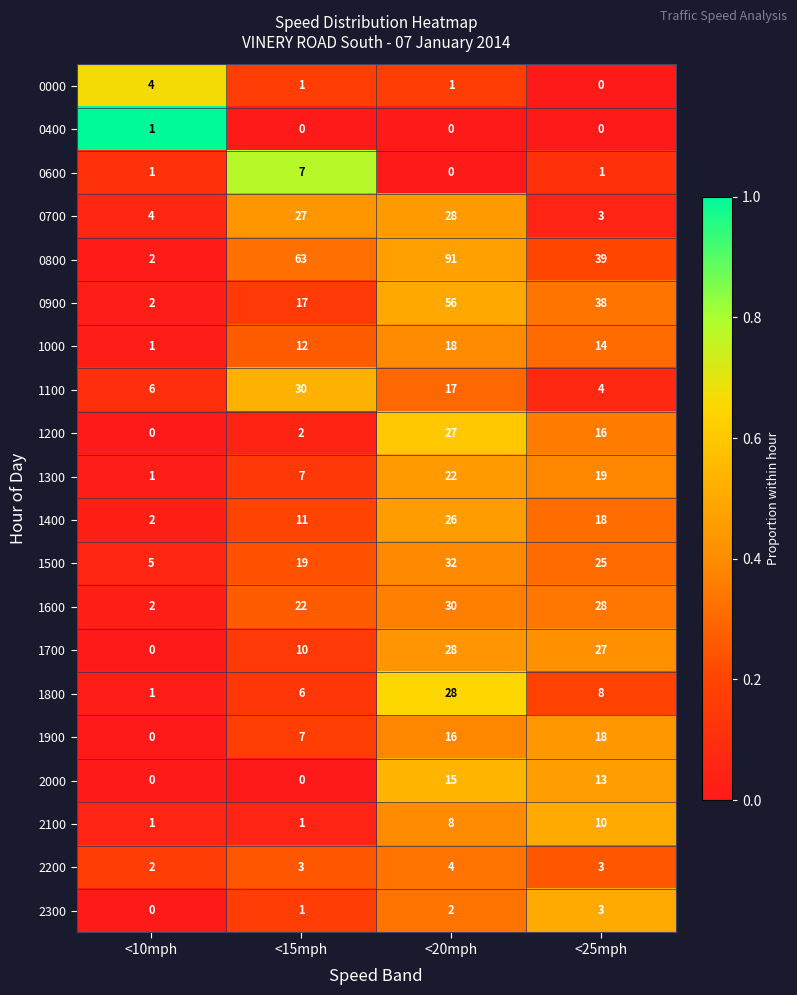

Between <15mph and <20mph, which series saw the biggest shift?

0900